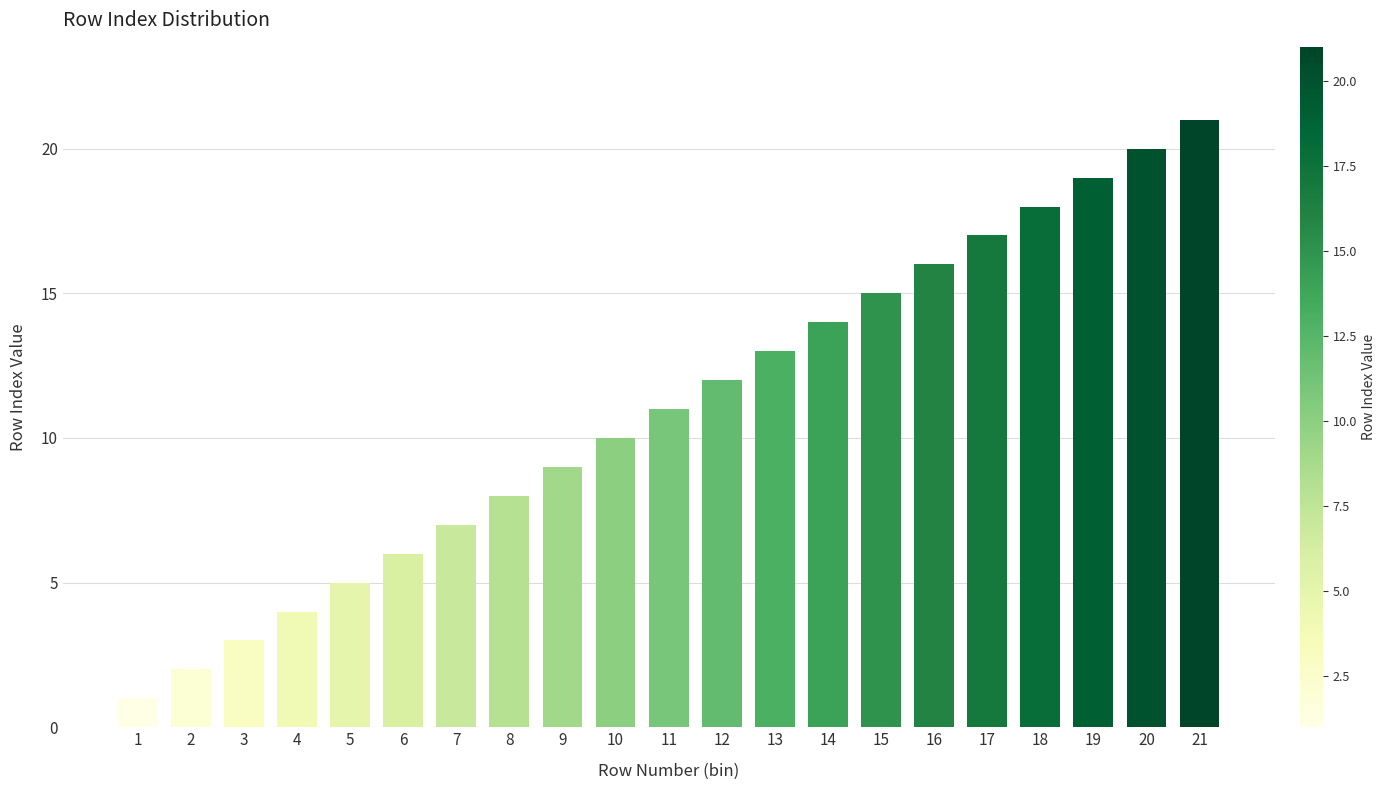

Approximately how many times larger is the value at 10 compared to 17?

0.6